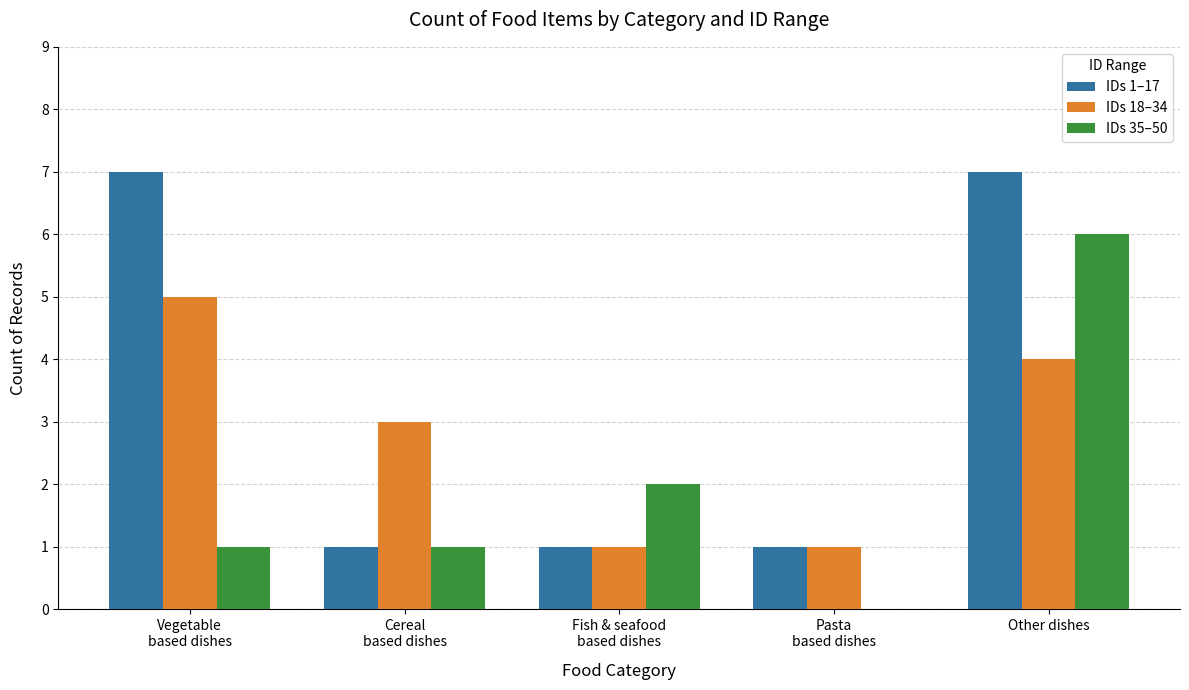

Which series has the largest total across all categories?

IDs 1–17